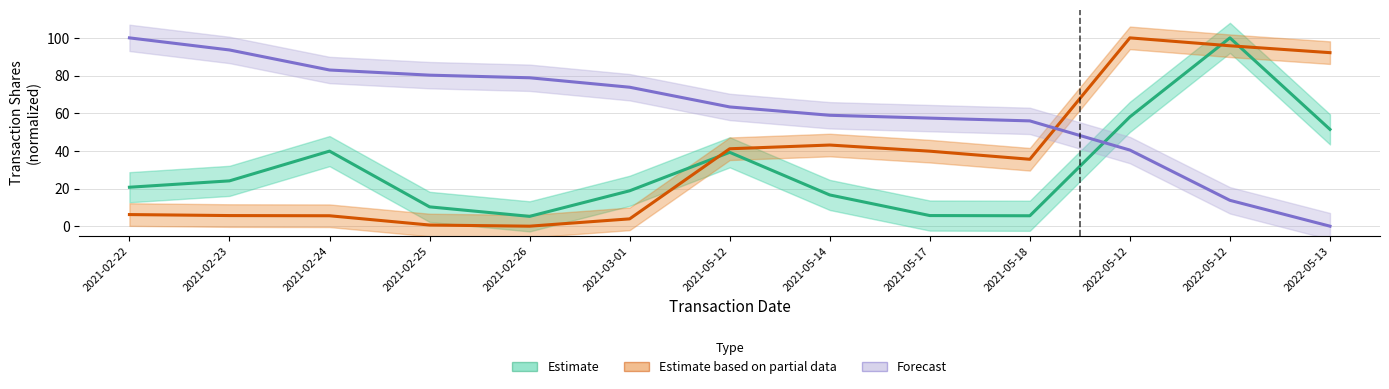

The value of Forecast at 2021-02-24 is 82.9. True or false?

True